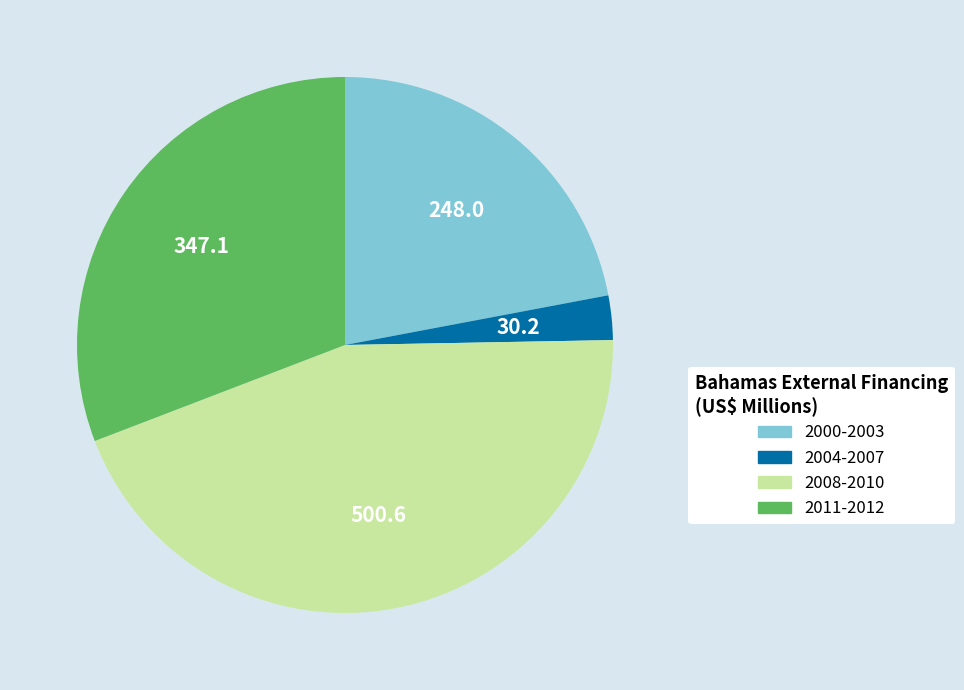

Is there any slice that represents more than half of the pie?

No